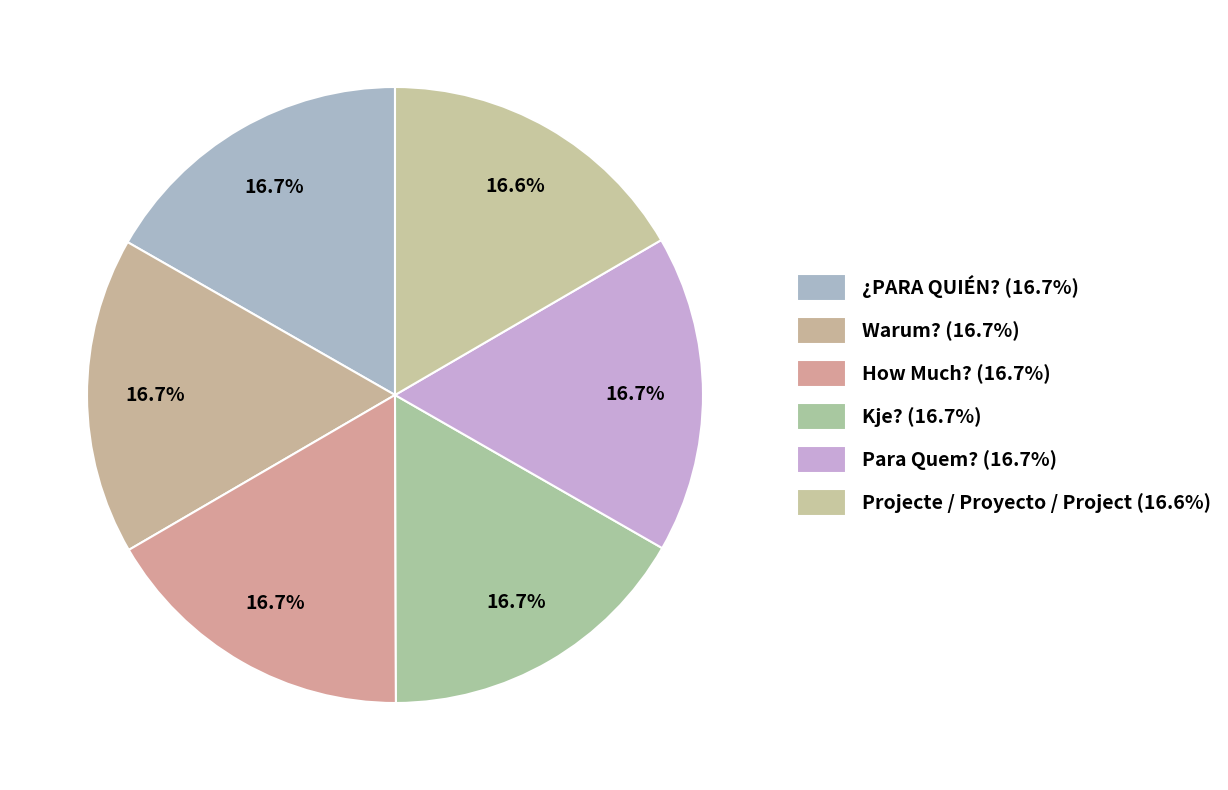

Count the number of slices in the pie.

6